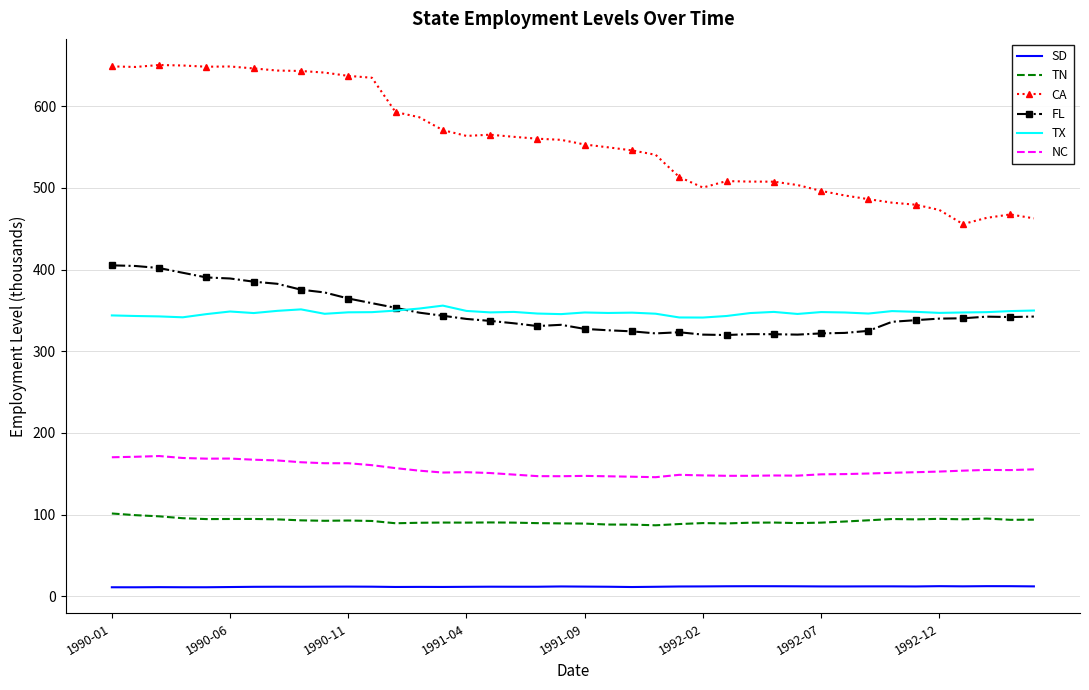

How many series are shown in this chart?

6